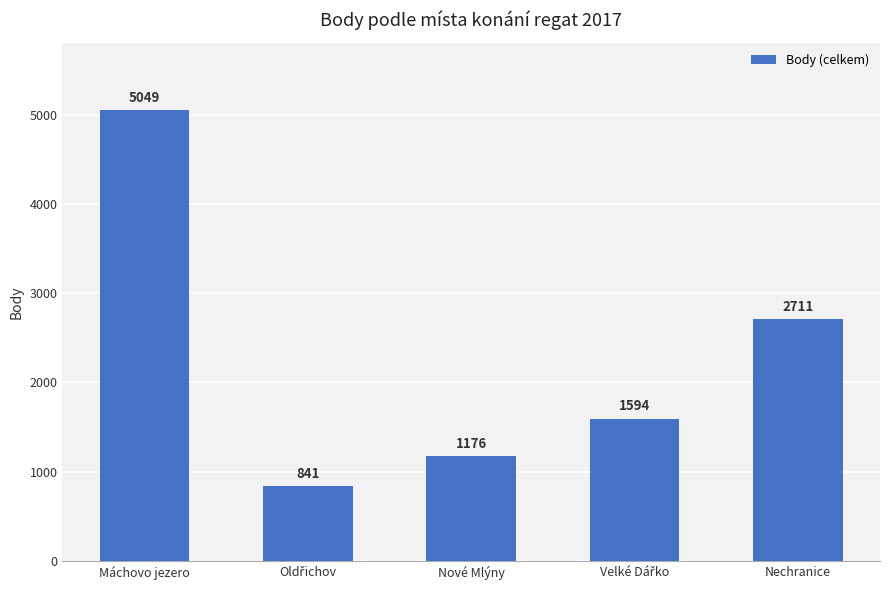

What is the minimum value shown in the chart?

841